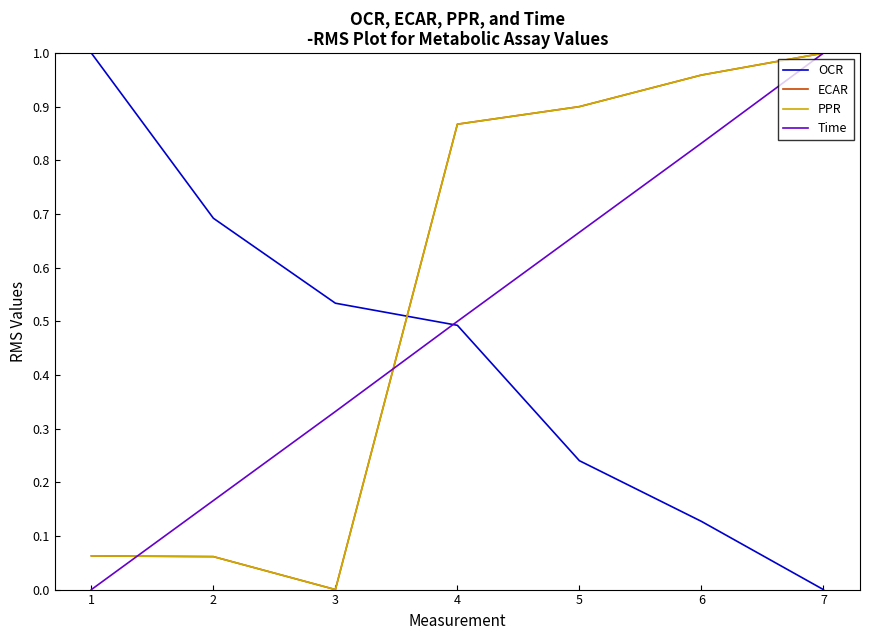

Reading left to right, extract all data points from this chart.

OCR: 1.0	0.7	0.5	0.5	0.2	0.1	0.0
ECAR: 0.1	0.1	0.0	0.9	0.9	1.0	1.0
PPR: 0.1	0.1	0.0	0.9	0.9	1.0	1.0
Time: 0.0	0.2	0.3	0.5	0.7	0.8	1.0